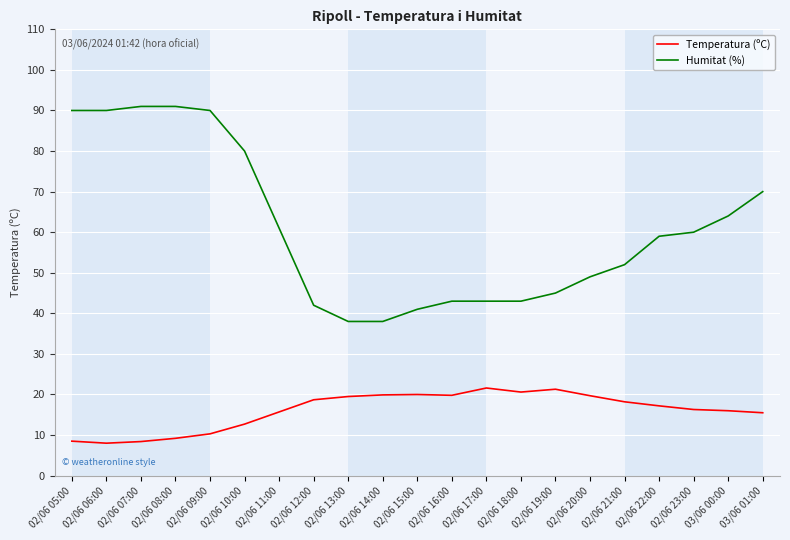

Rank the series by their maximum value, from lowest to highest.

Temperatura (ºC), Humitat (%)